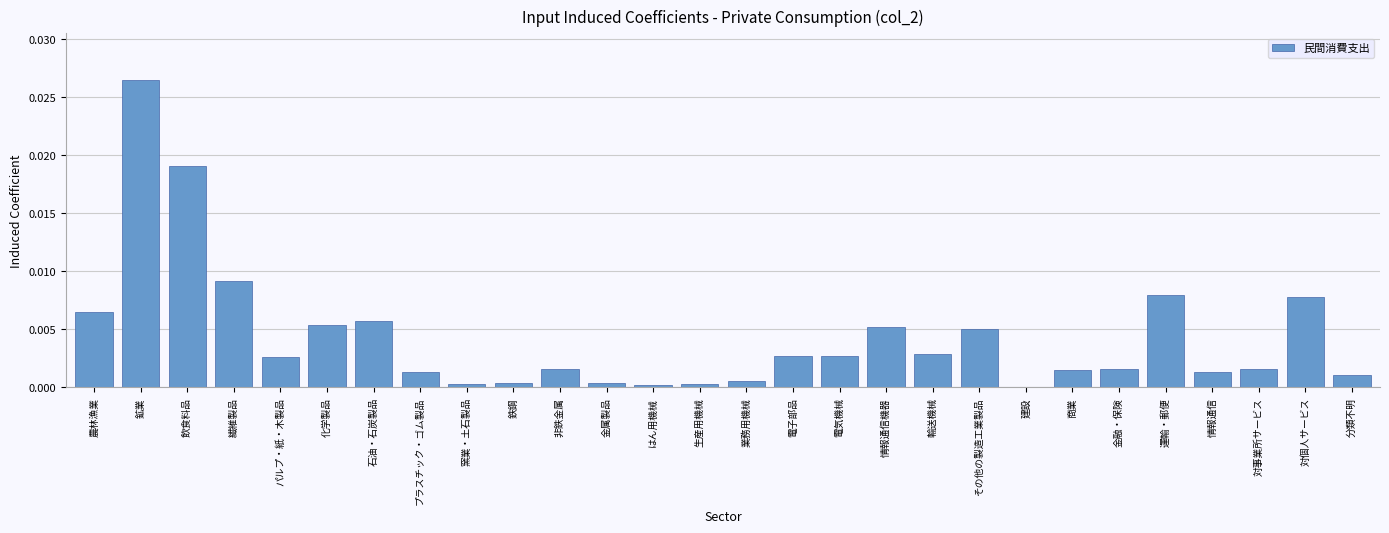

Which category has the highest value across all series?

鉱業